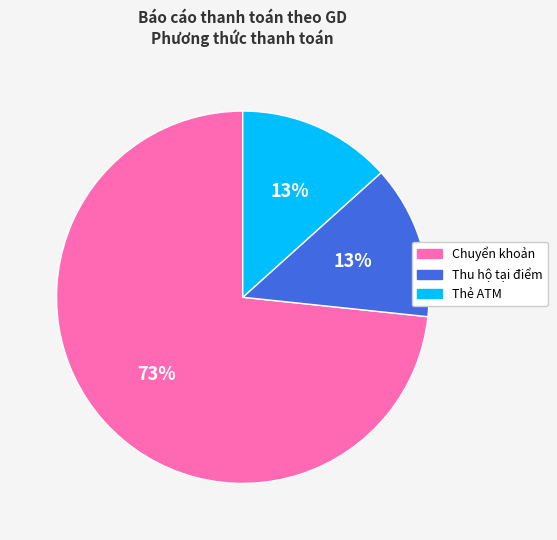

To the nearest percent, what percentage of the pie is Thu hộ tại điểm?

13%